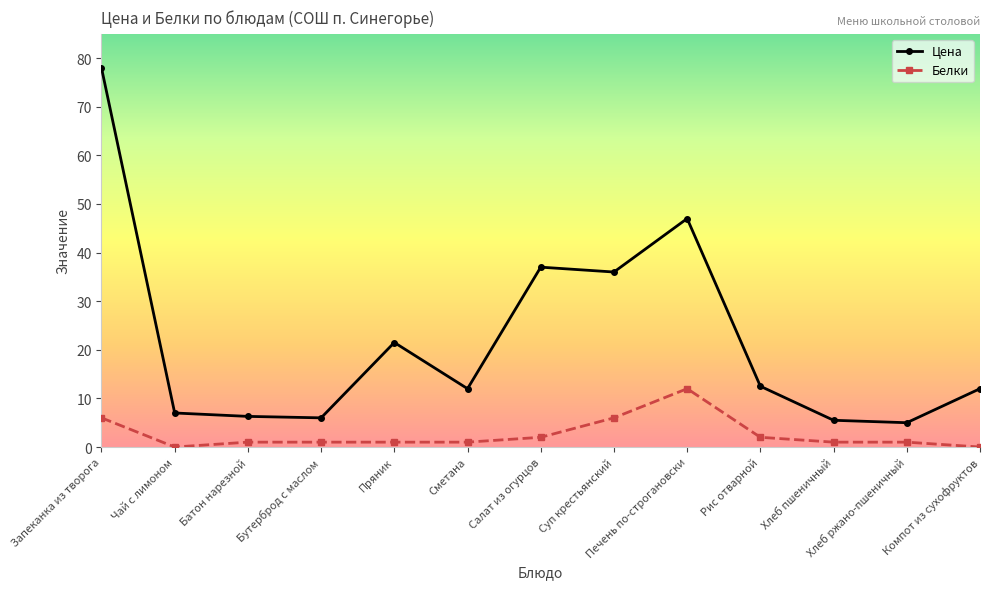

Which series has the largest range (max minus min)?

Цена